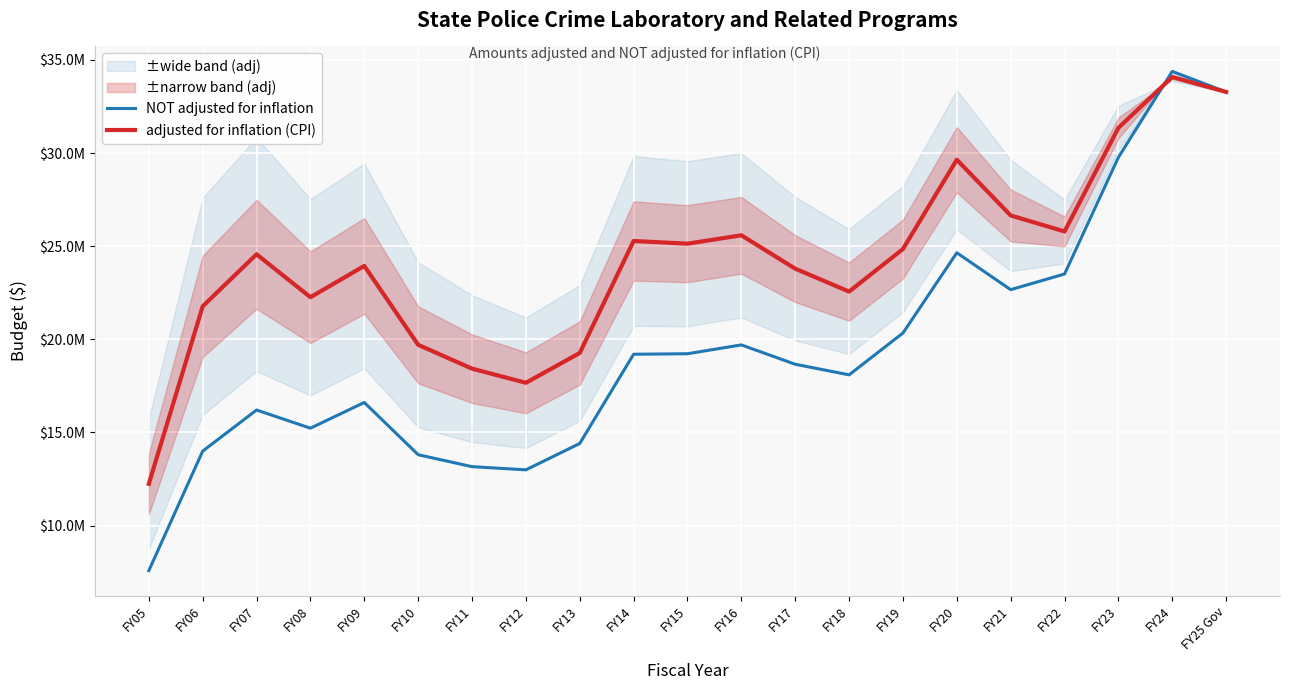

Which series has the largest total across all categories?

adjusted for inflation (CPI)